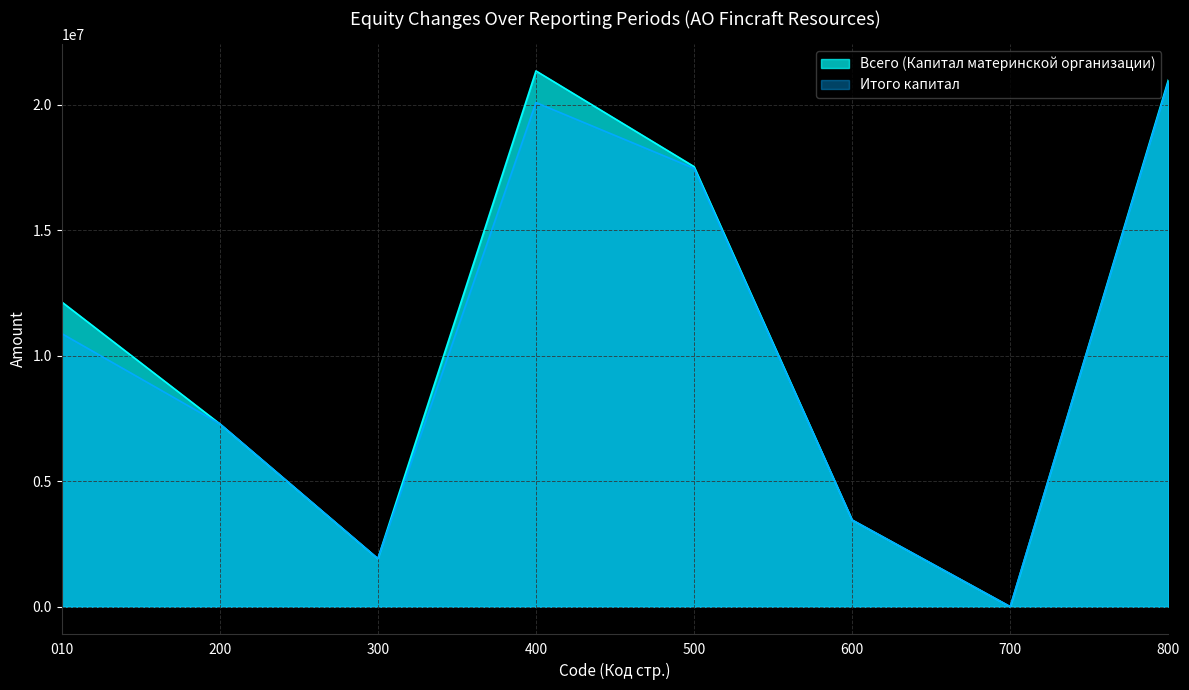

What is the total value across all series at 500?

34993623